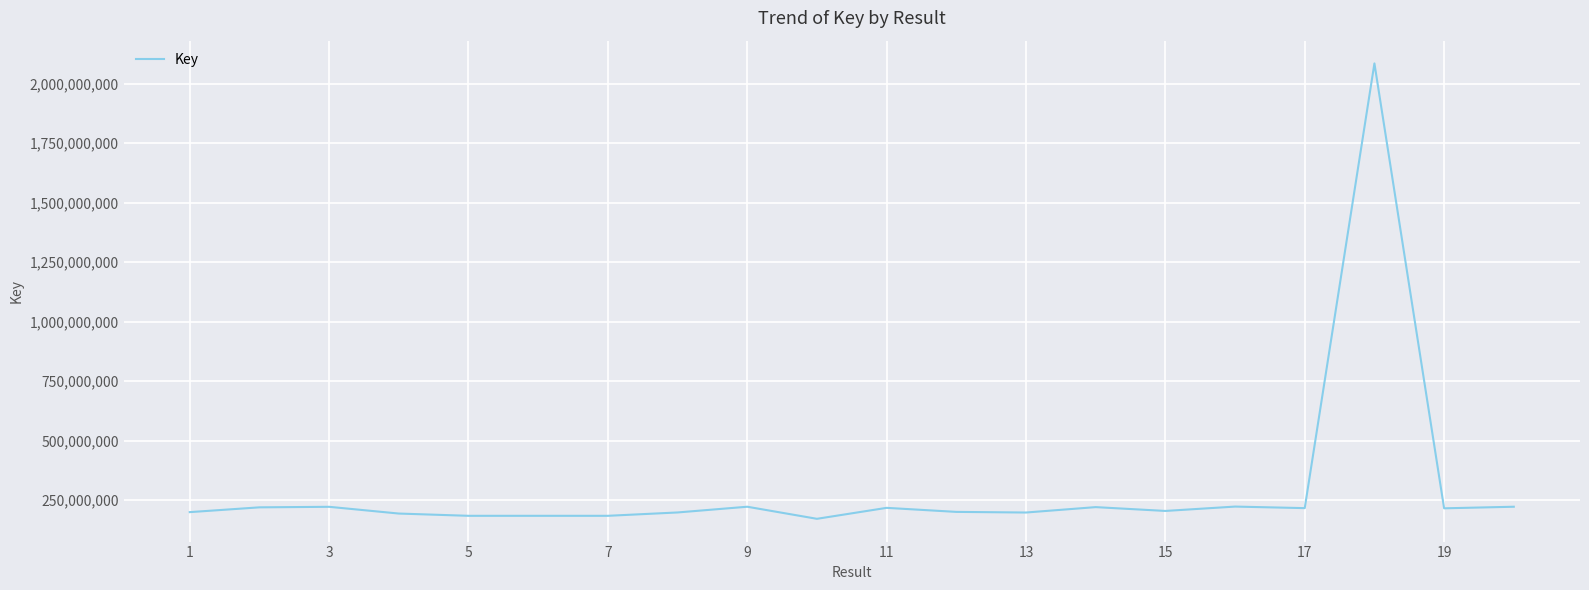

Does the chart have visible grid lines?

Yes